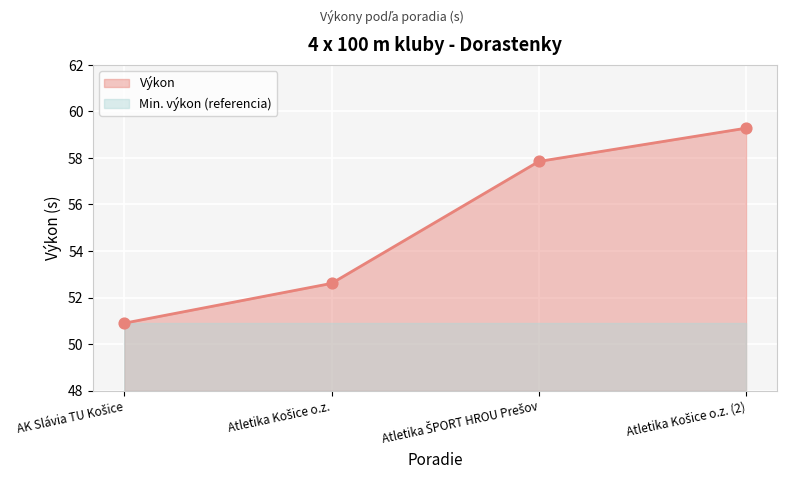

What is the maximum value for Výkon?

59.3